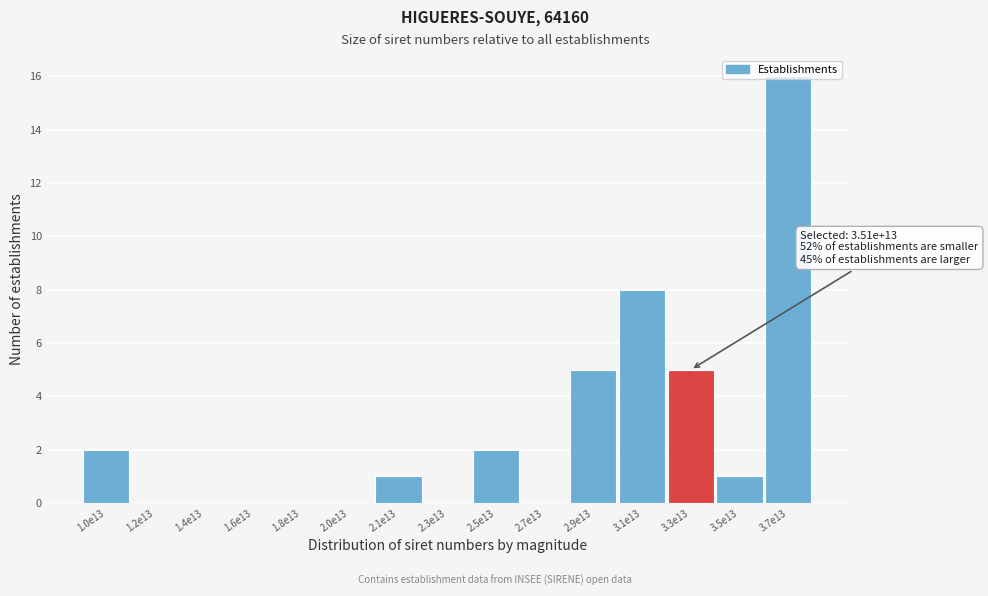

At which category does the chart reach its peak across all series?

3.7e13